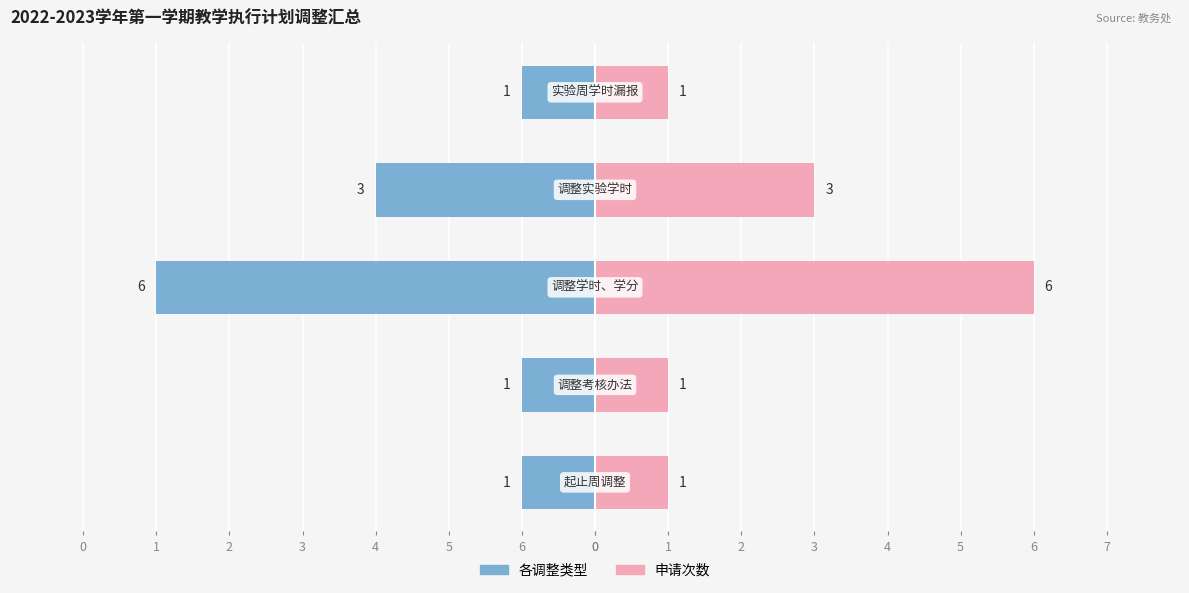

At how many categories does at least one series exceed -1?

5